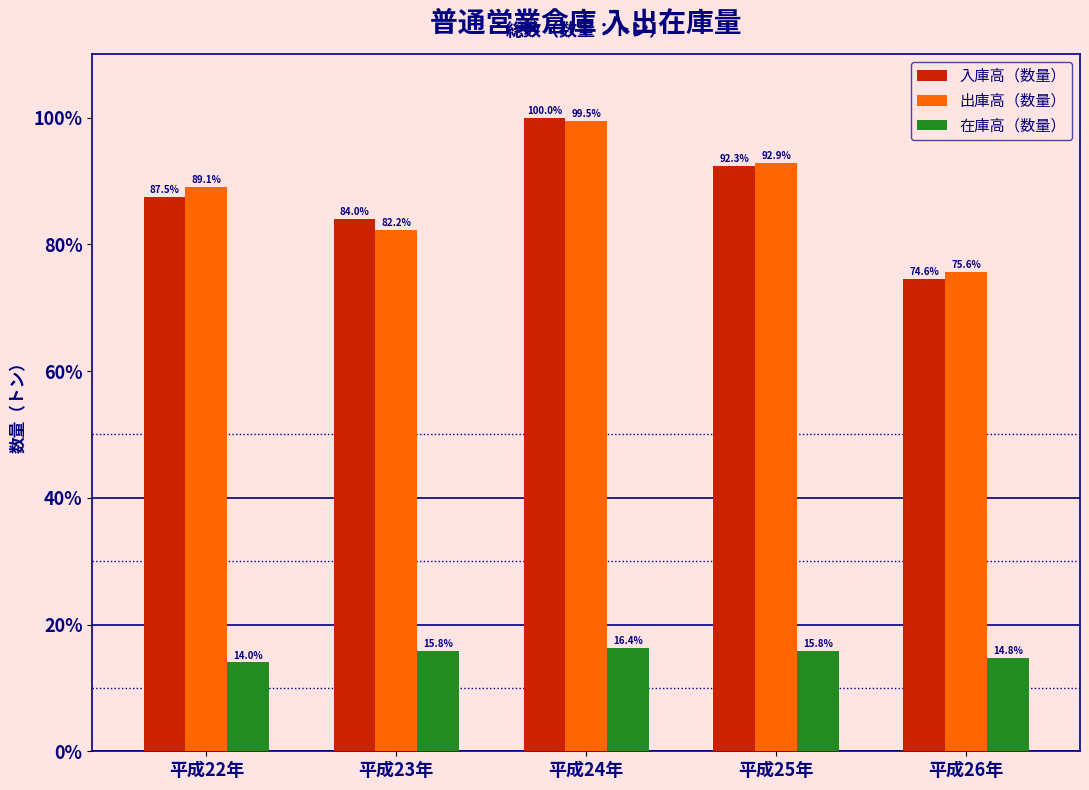

Reading left to right, list all the values displayed in this chart.

入庫高（数量）: 87.5	84.0	100.0	92.3	74.6
出庫高（数量）: 89.1	82.2	99.5	92.9	75.6
在庫高（数量）: 14.0	15.8	16.4	15.8	14.8